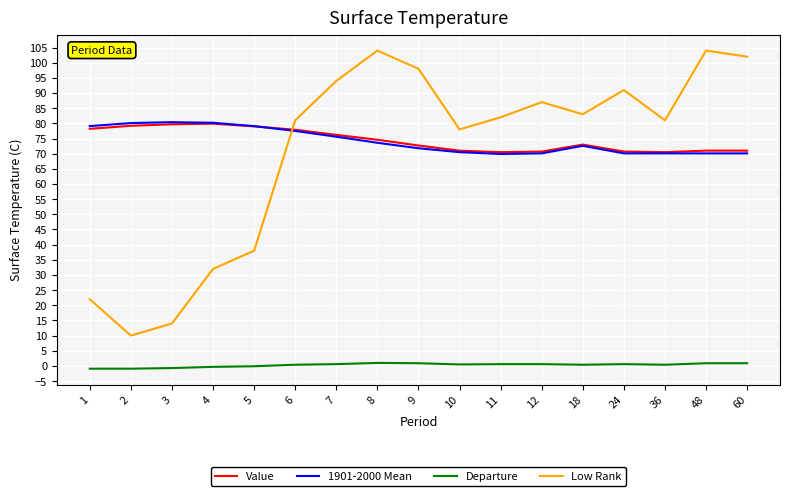

True or false: Departure and Low Rank cross at least once.

False